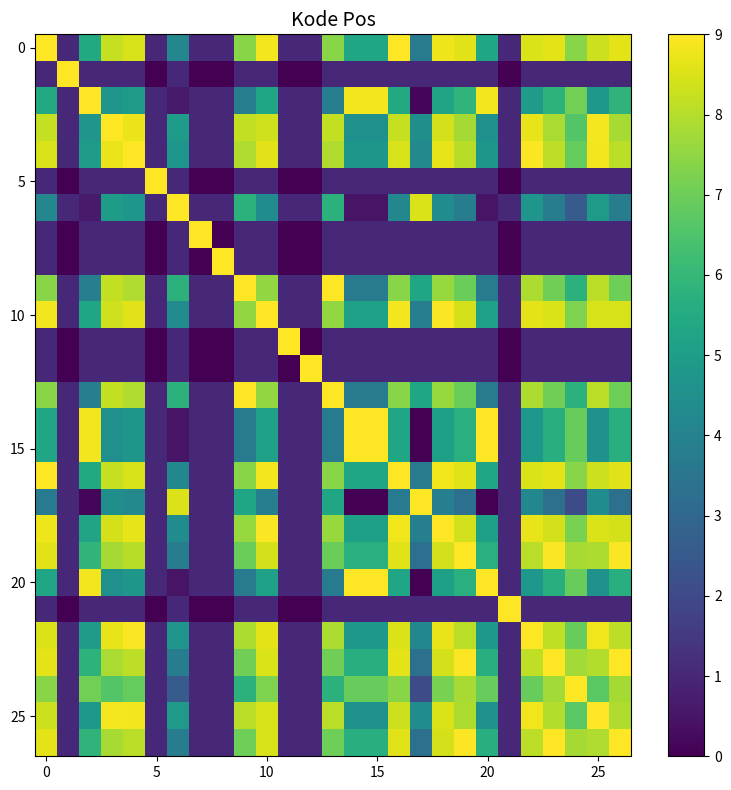

What is the total value across all series at 0?

153.4